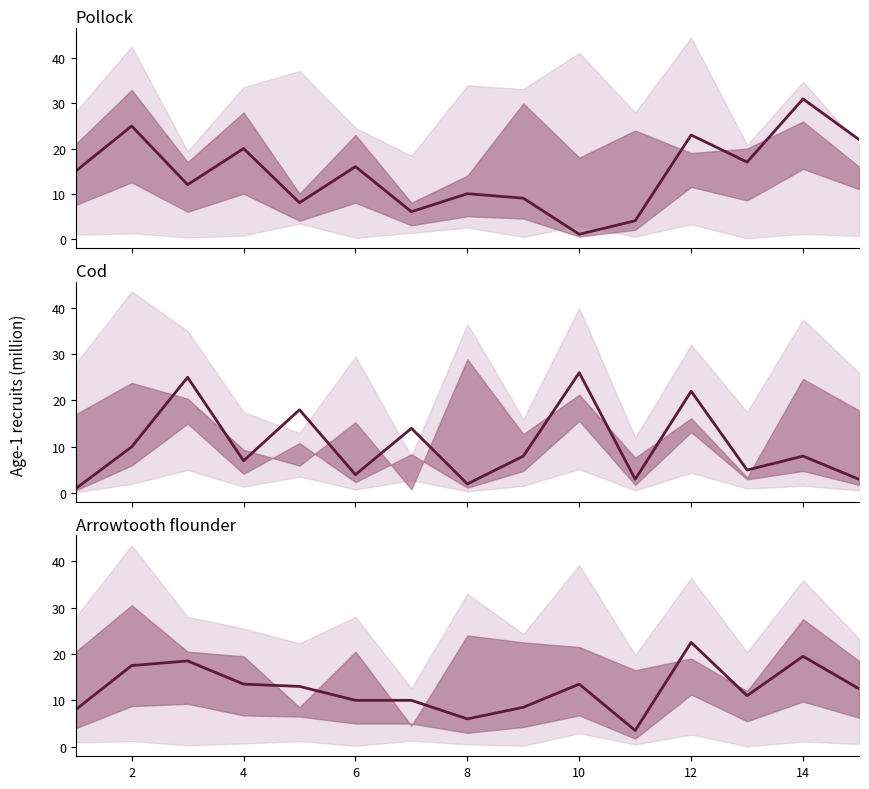

True or false: Arrowtooth flounder and Cod intersect in this chart.

True